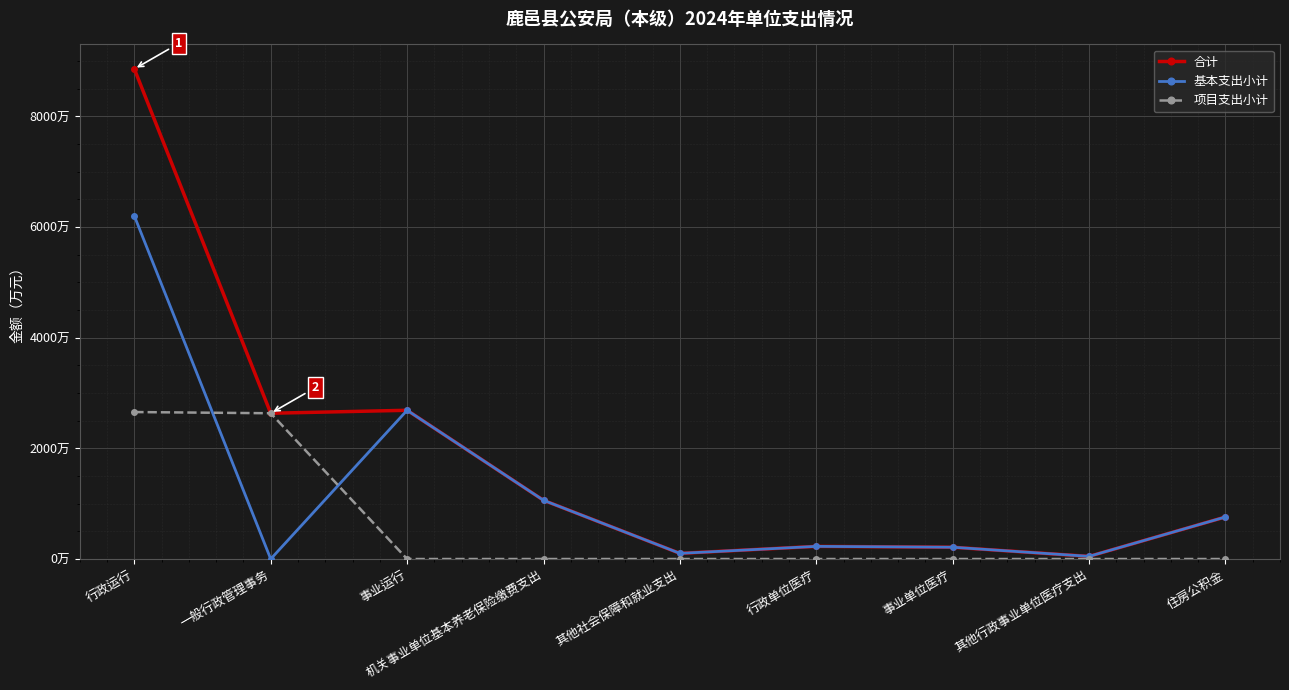

What is the total value across all series at 机关事业单位基本养老保险缴费支出?

2123.4